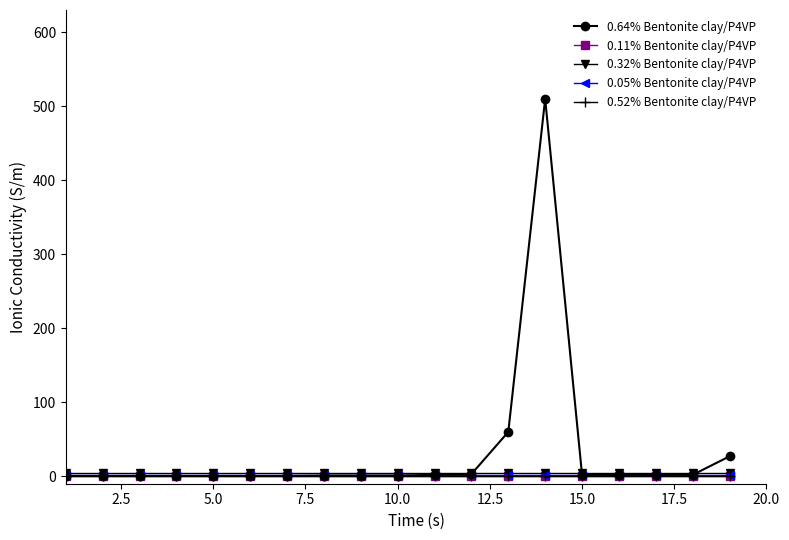

Which series has the largest total across all categories?

0.64% Bentonite clay/P4VP